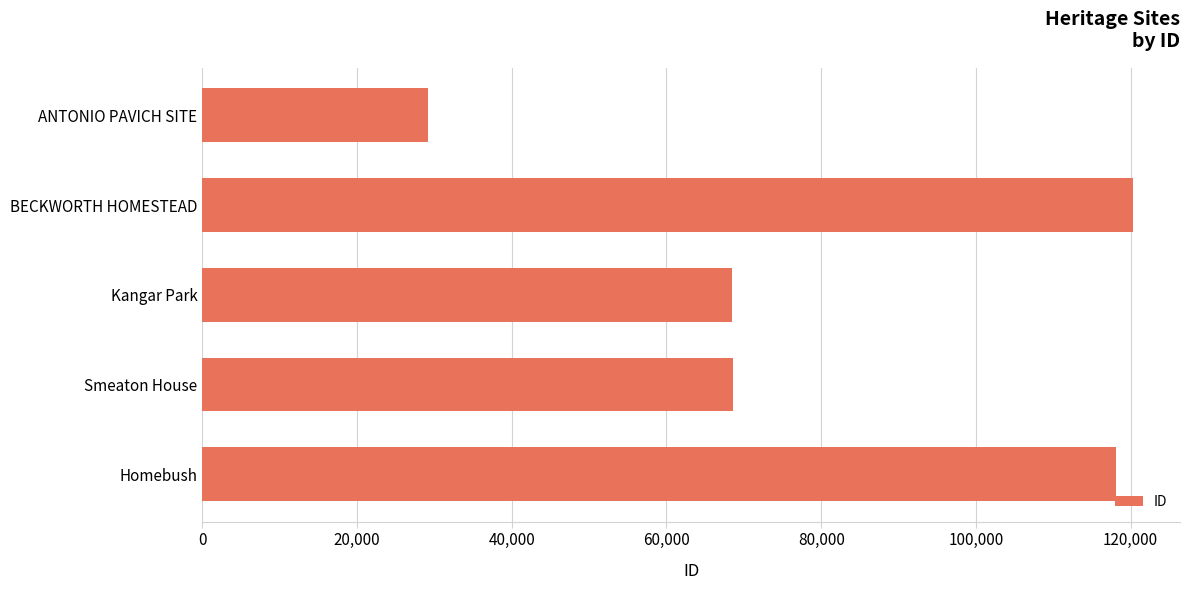

What is the difference between the maximum and second lowest values?

51855